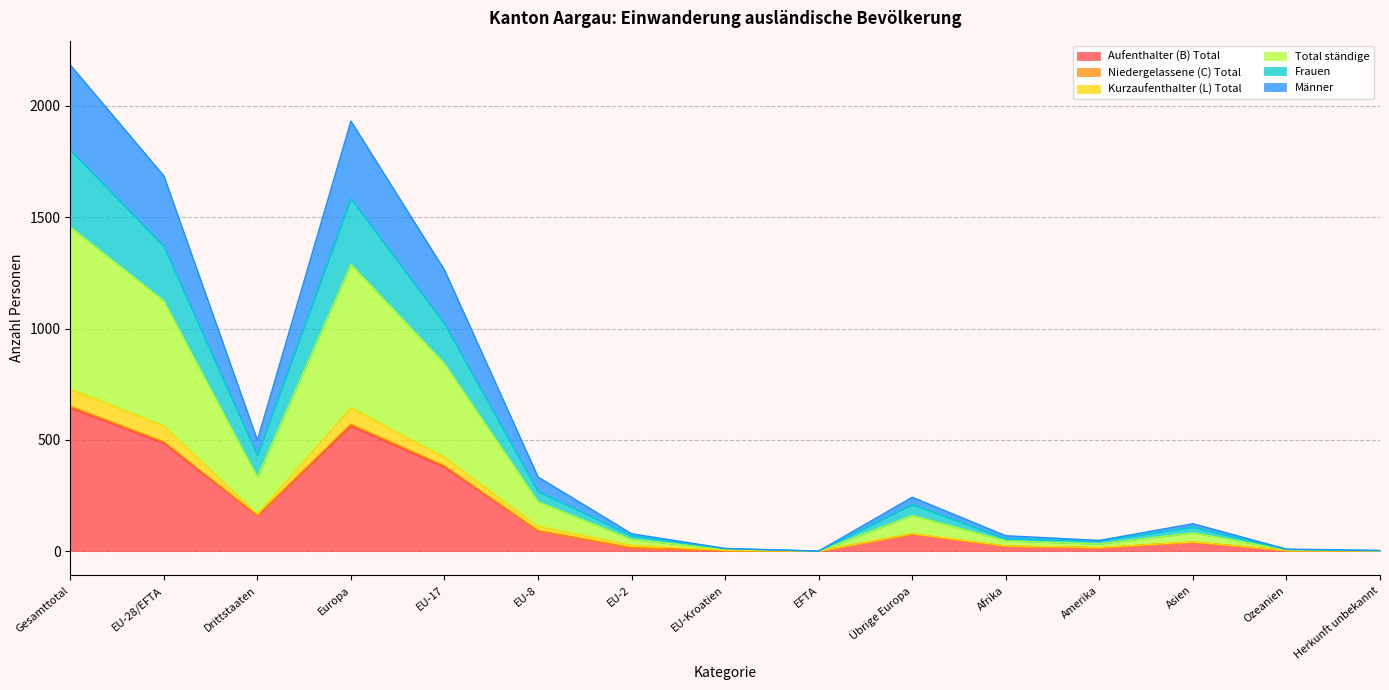

Which series has the largest total across all categories?

Total ständige